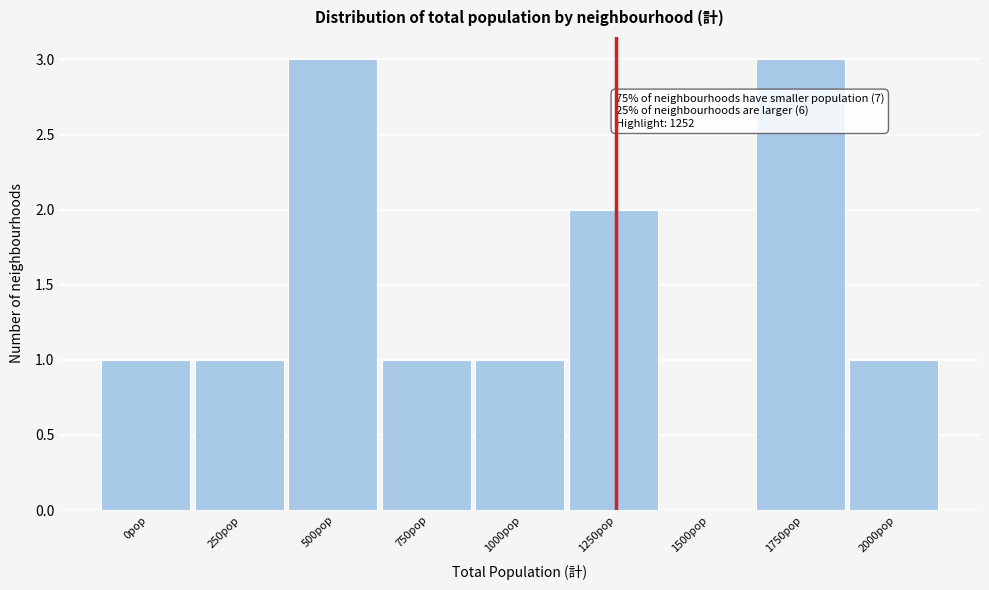

Reading right to left, transcribe all the data shown in this chart.

2000pop=1	1750pop=3	1500pop=0	1250pop=2	1000pop=1	750pop=1	500pop=3	250pop=1	0pop=1